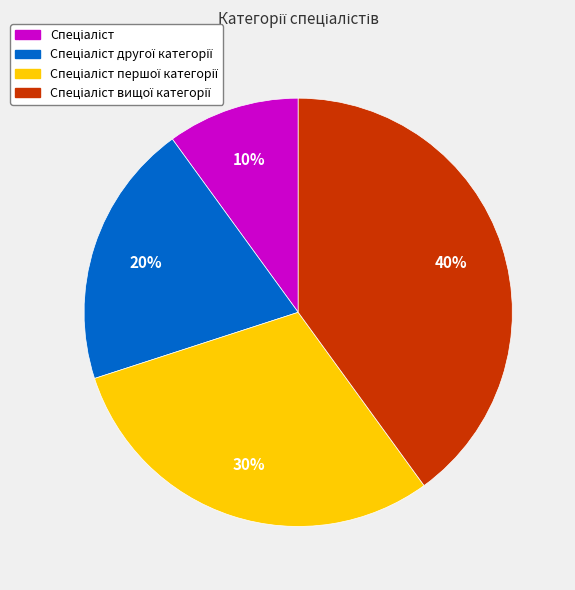

To the nearest percent, what is the difference between the largest and smallest slice percentages?

30%